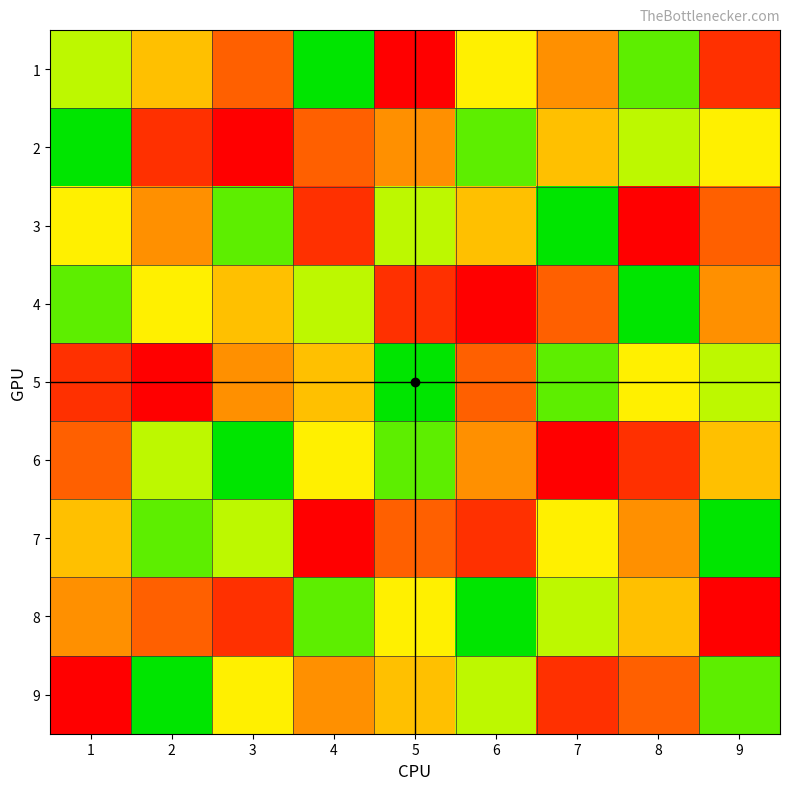

At which category is the sum across all series the highest?

1